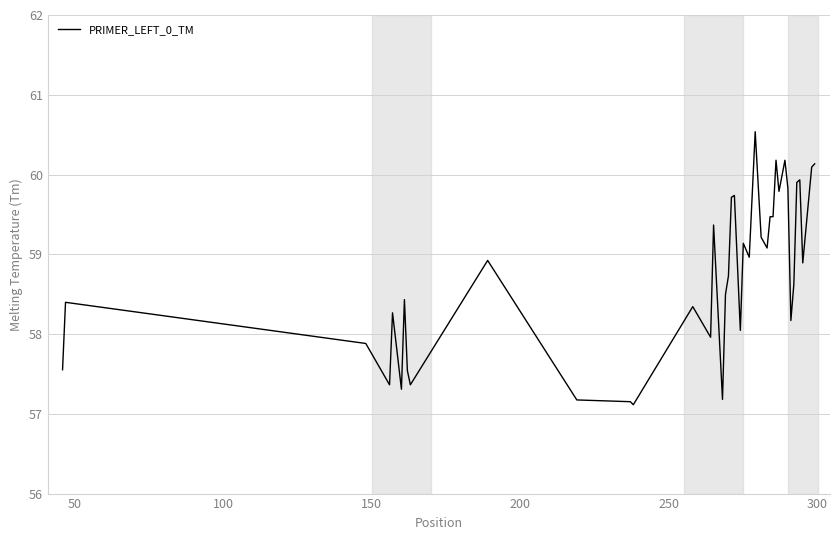

What is the difference between the maximum and minimum values?

3.4